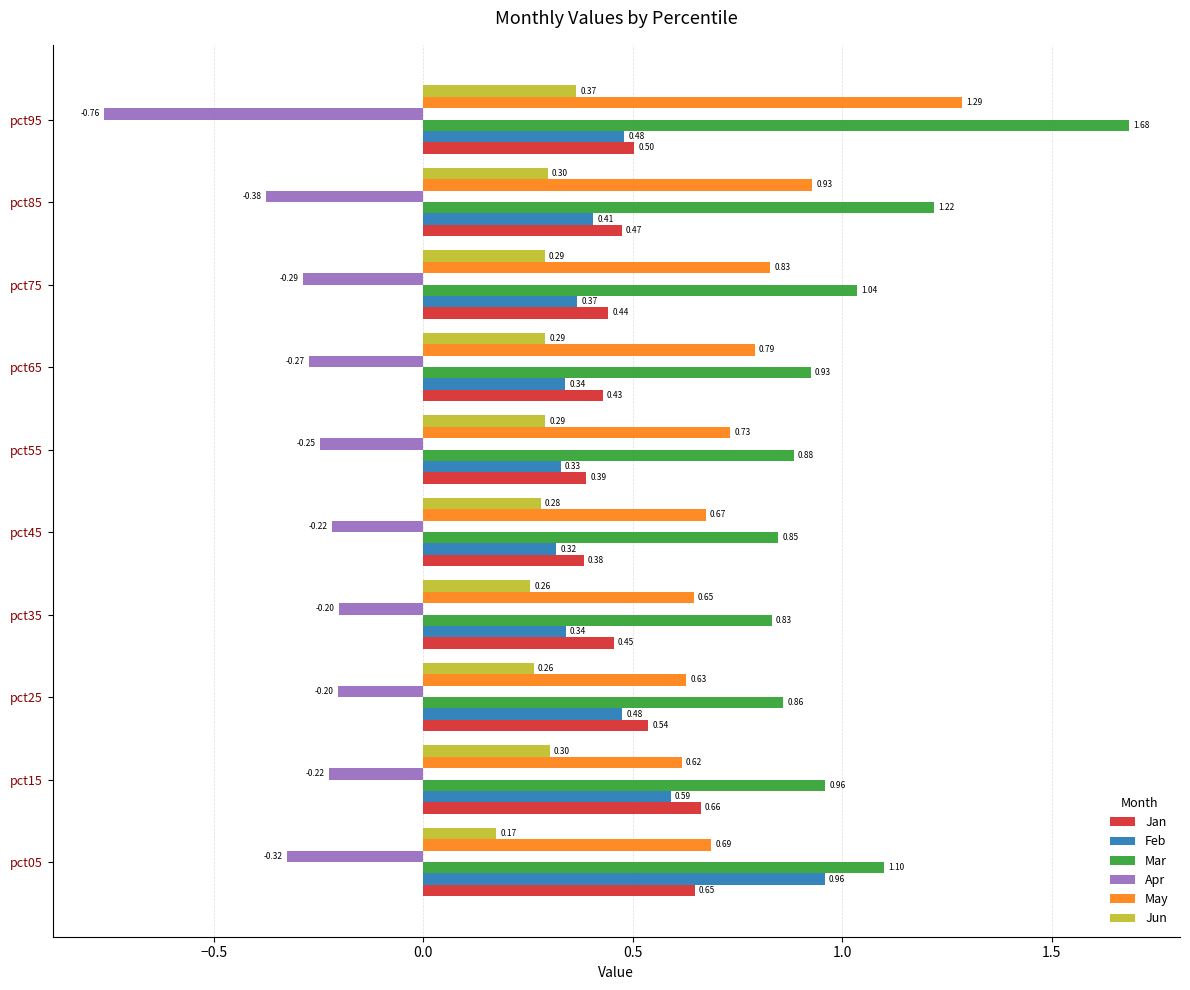

Which series has the widest spread of values?

Mar